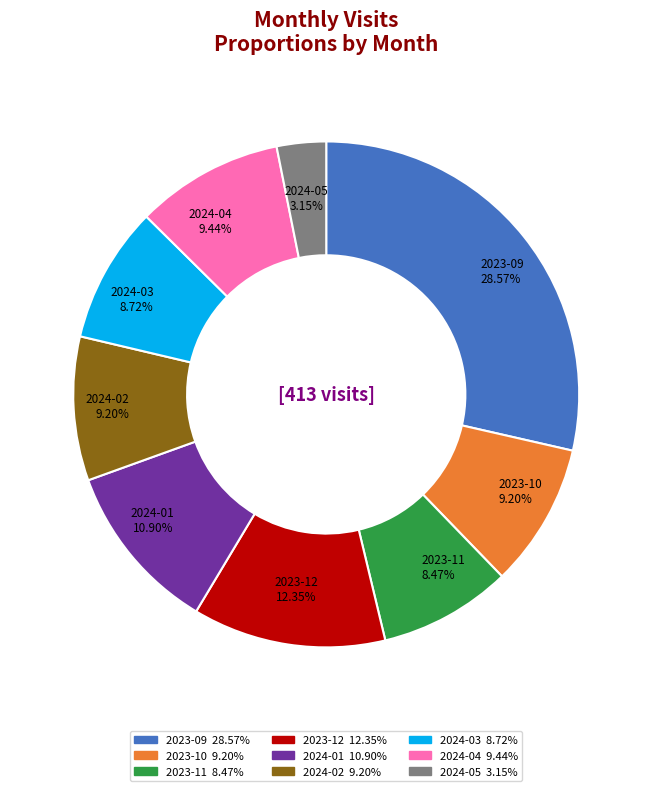

What percentage is NOT represented by 2024-01?

89.1%